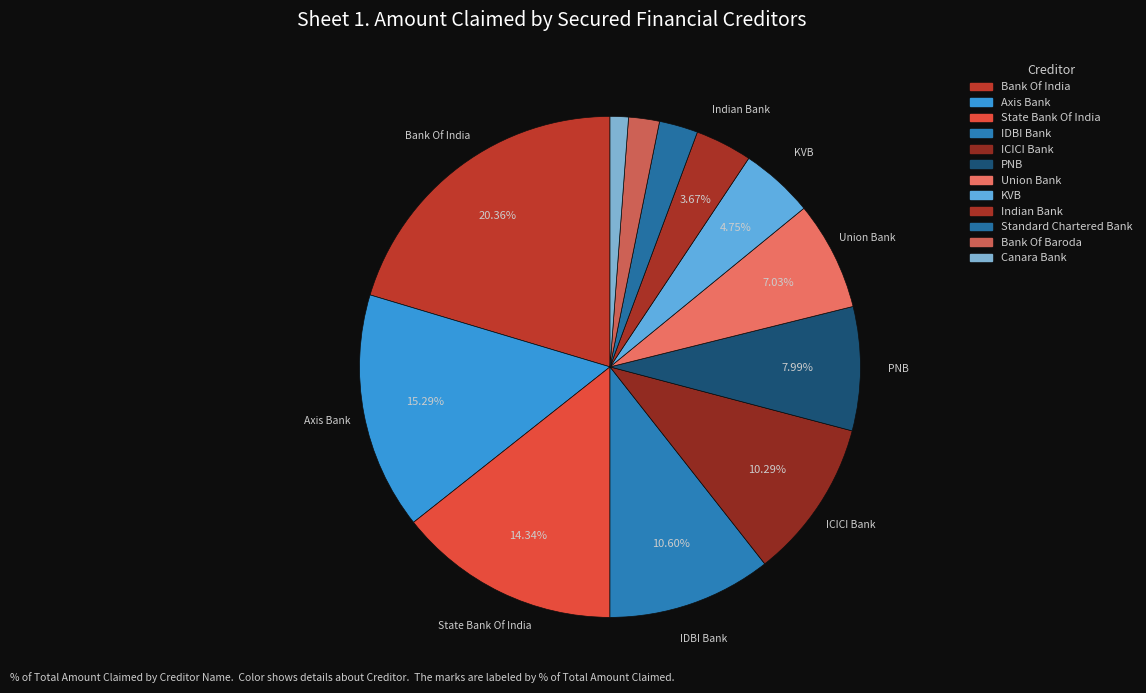

Rank the categories by value from lowest to highest.

Canara Bank, Bank Of Baroda, Standard Chartered Bank, Indian Bank, KVB, Union Bank, PNB, ICICI Bank, IDBI Bank, State Bank Of India, Axis Bank, Bank Of India